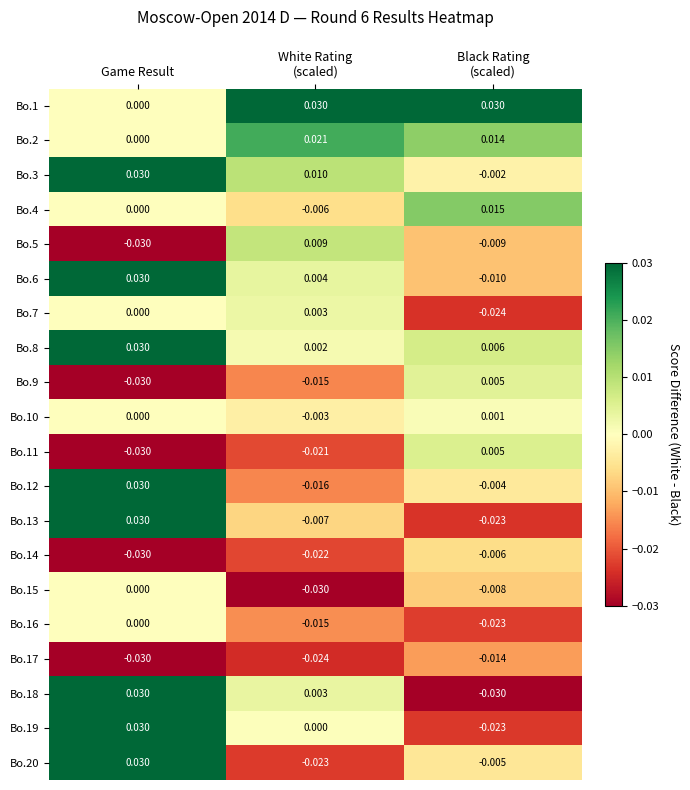

At which category is the sum across all series the highest?

Game Result